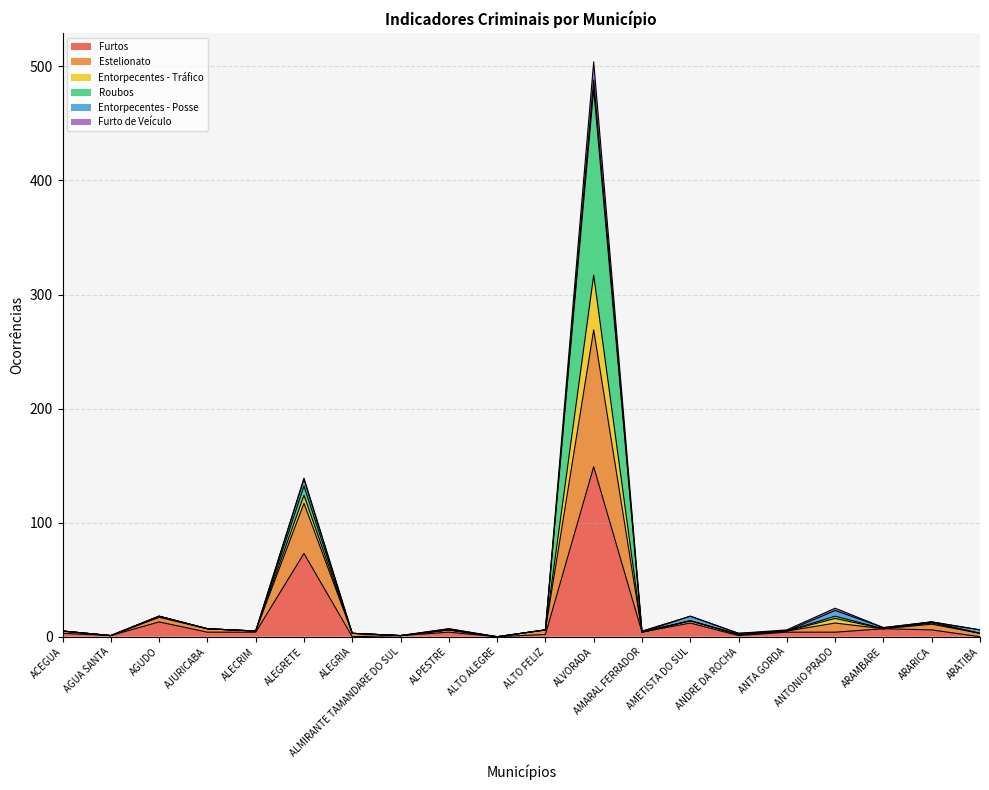

At which category is the sum across all series the highest?

ALVORADA